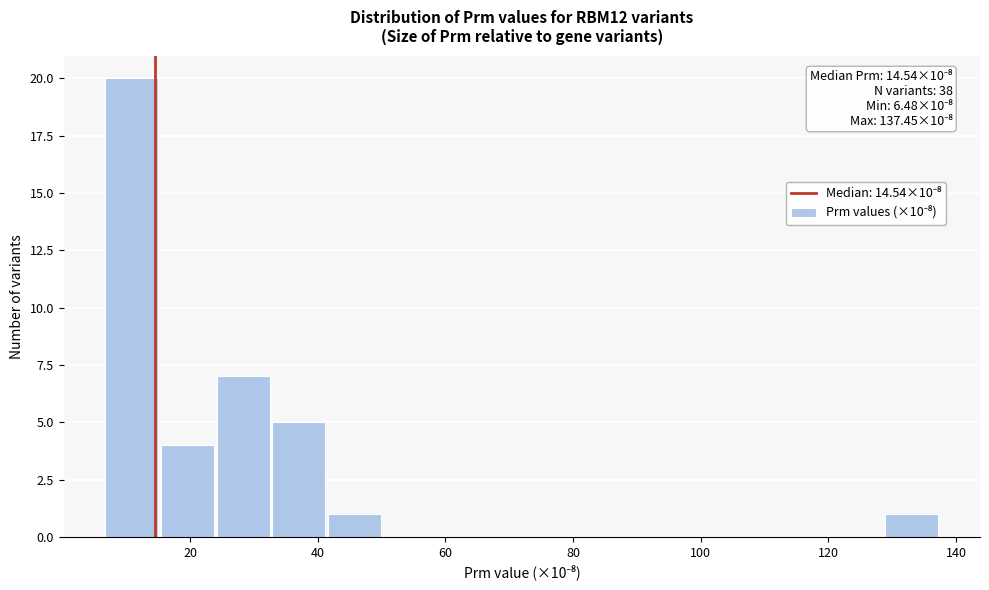

Which range on the x-axis has the tallest bar?

6 to 16